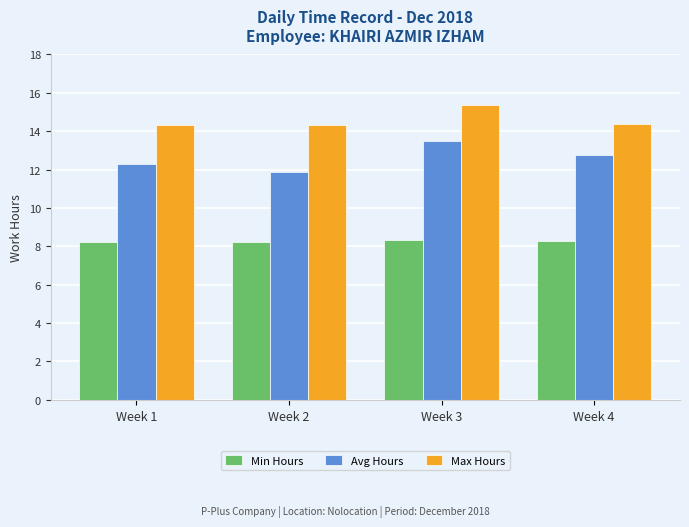

The Avg Hours series shows 21.0 at Week 1. True or false?

False